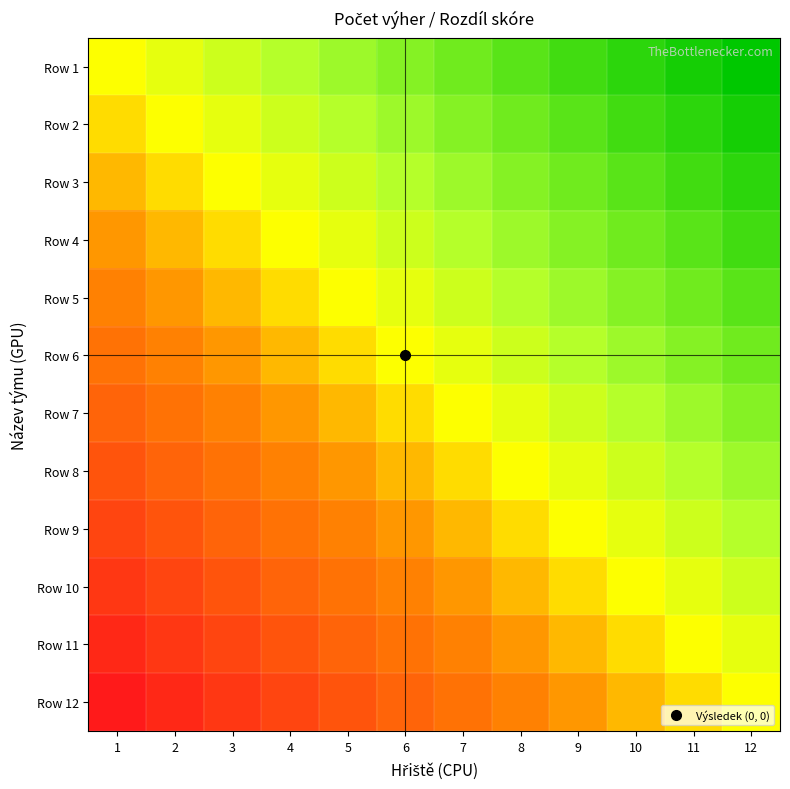

How many distinct data groups are displayed?

12